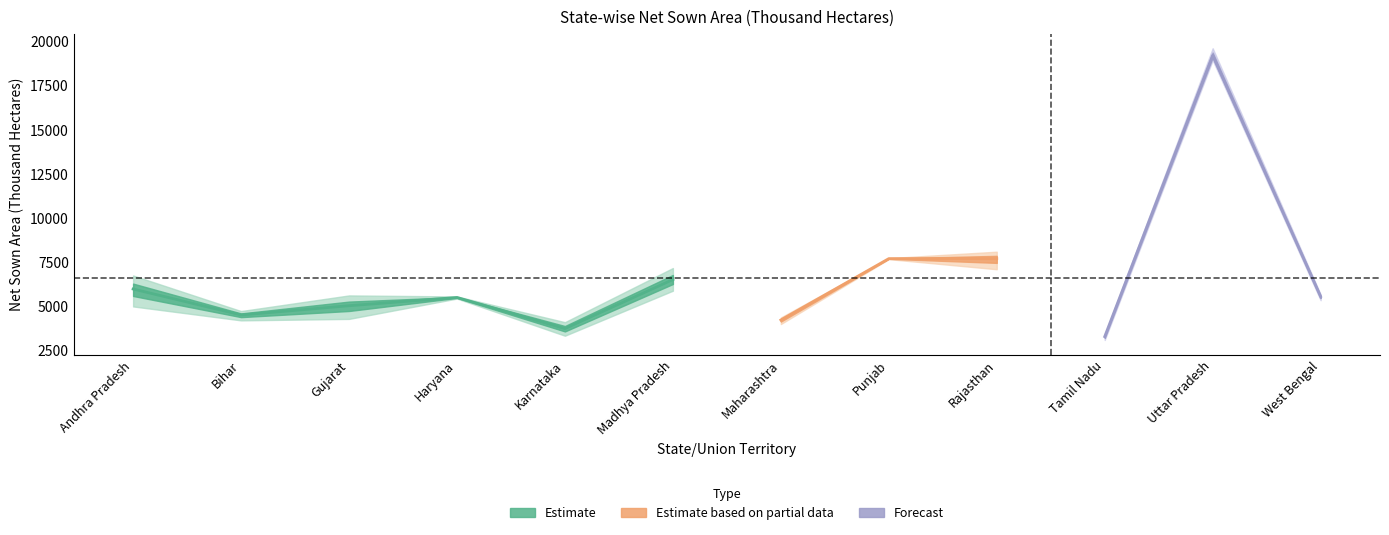

What is the difference between the maximum and minimum values in the 2006-07 series?

15909